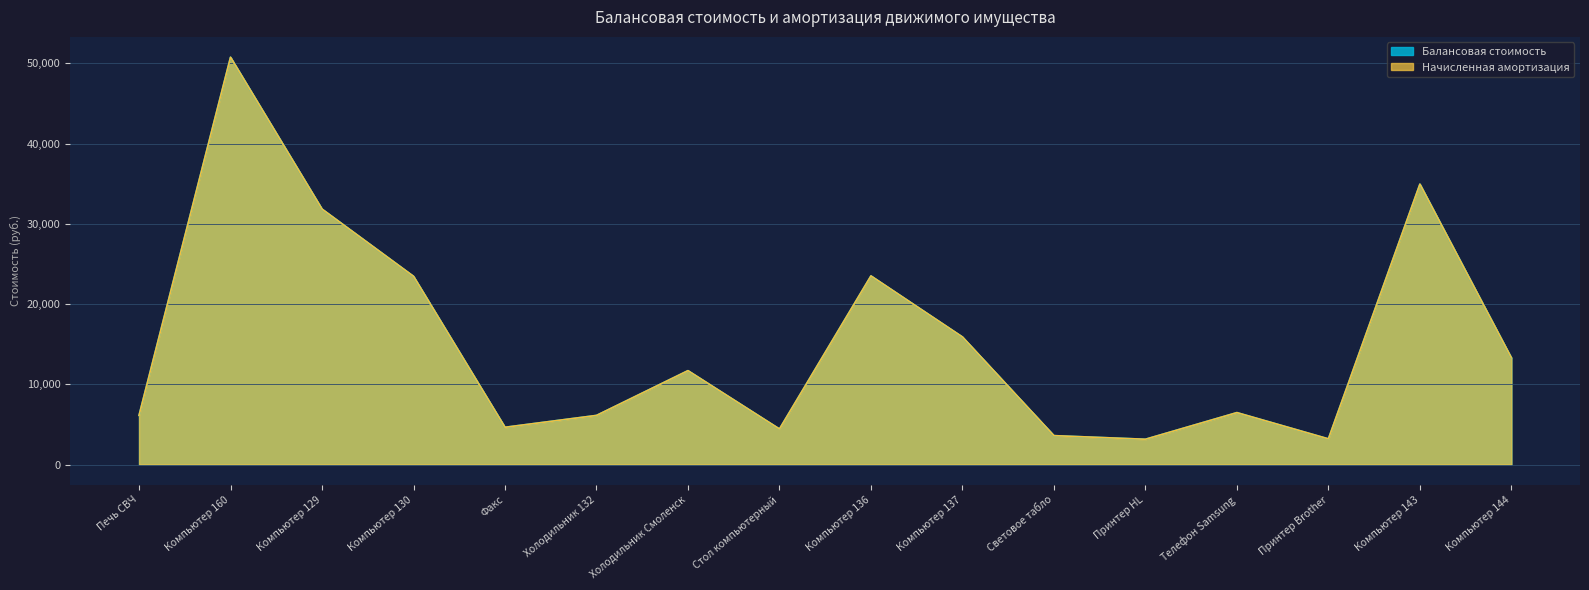

Where does the Балансовая стоимость series first go above 11700?

Компьютер 160